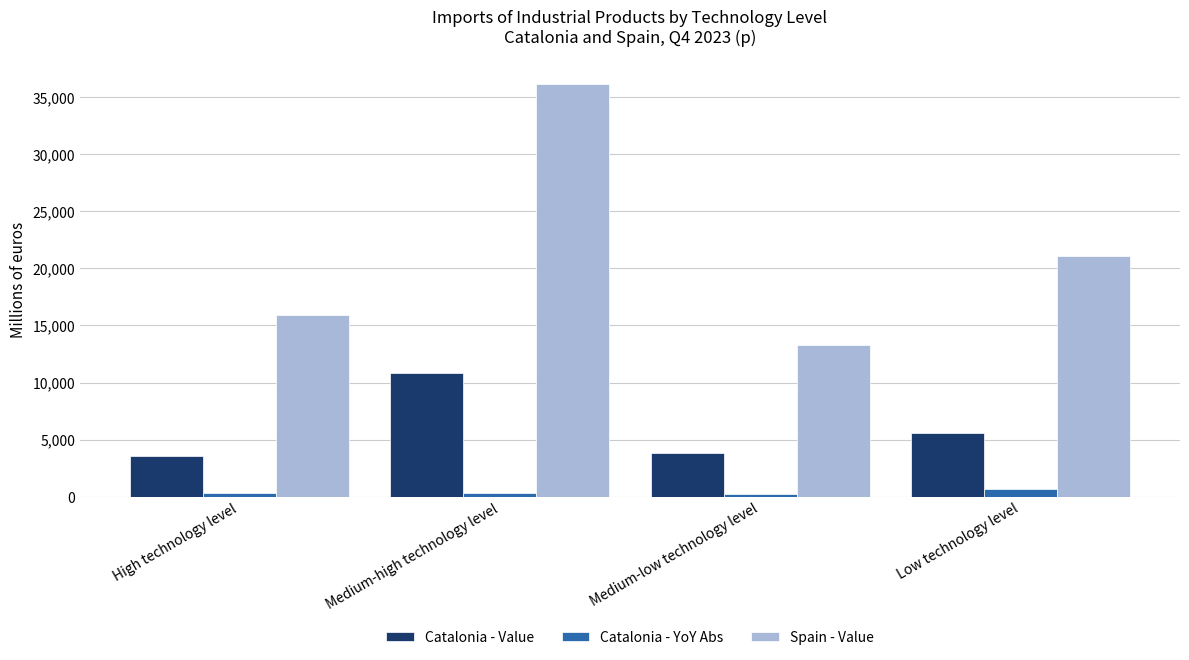

How many bars are there in each group?

3